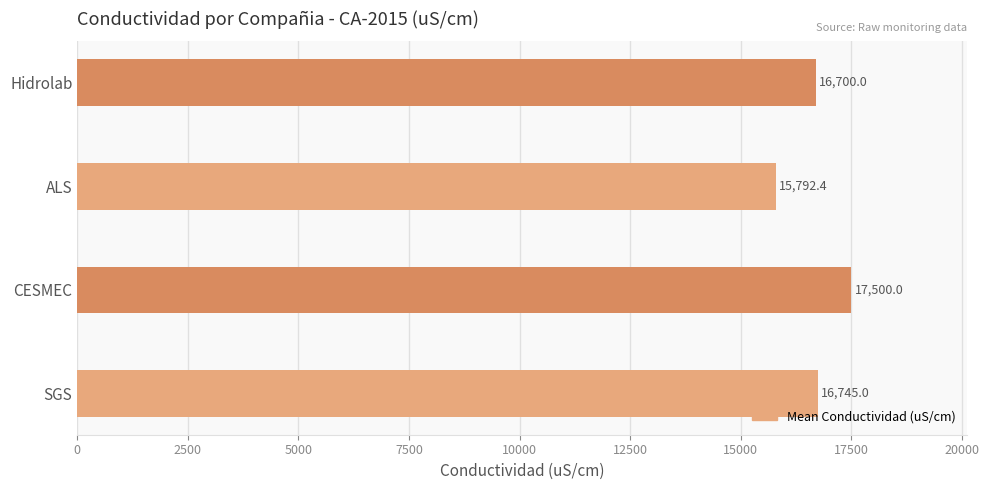

Which has a higher value, CESMEC or ALS?

CESMEC